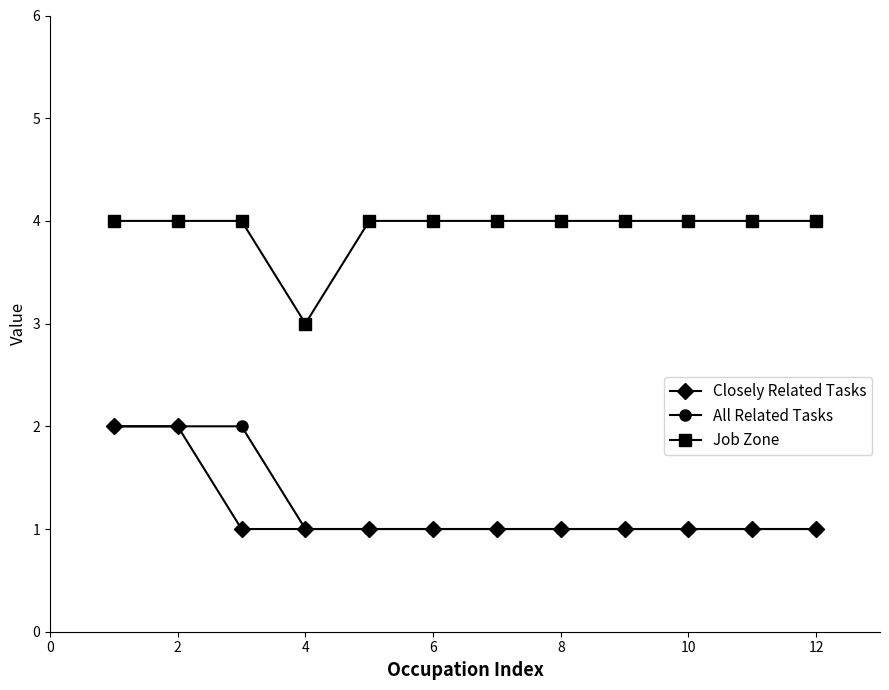

Reading left to right, what are all the values shown in this chart?

Closely Related Tasks: 2	2	1	1	1	1	1	1	1	1	1	1
All Related Tasks: 2	2	2	1	1	1	1	1	1	1	1	1
Job Zone: 4	4	4	3	4	4	4	4	4	4	4	4